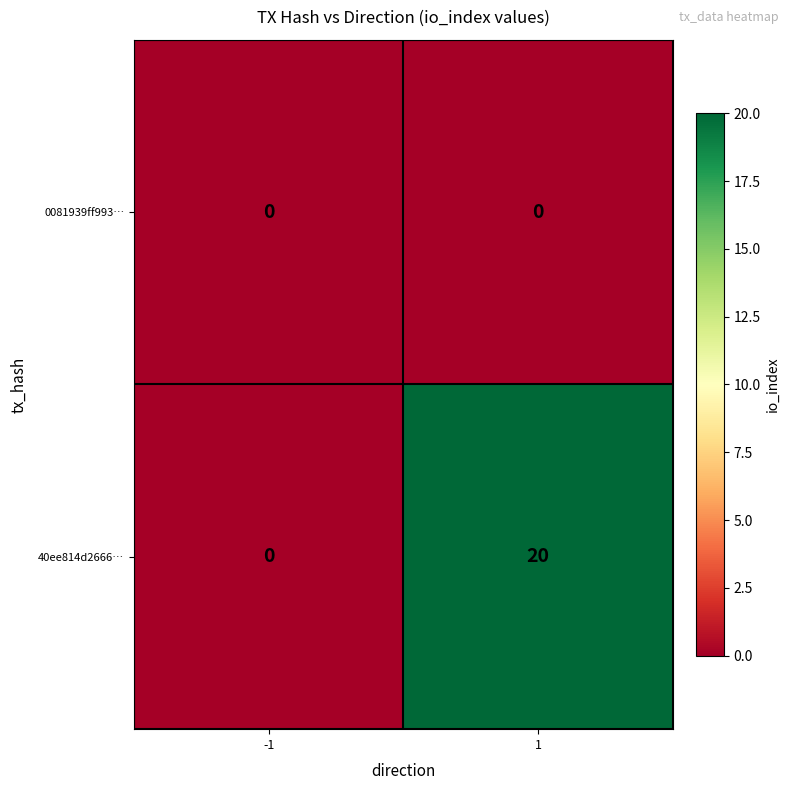

Rank the series by their maximum value, from highest to lowest.

40ee814d2666…, 0081939ff993…